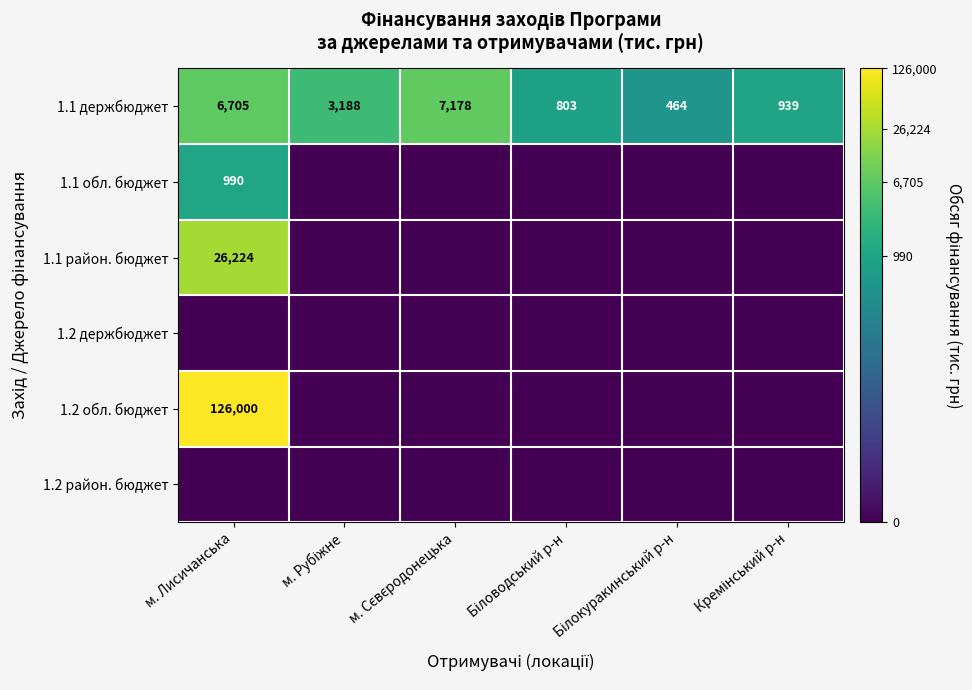

What is the difference between the second highest and minimum values in the 1.1 держбюджет series?

6241